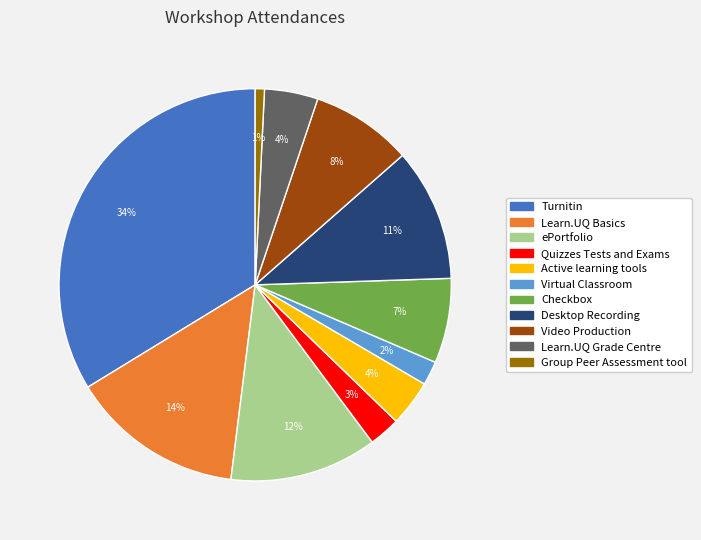

Is the sum of Learn.UQ Grade Centre and Active learning tools greater than half?

No